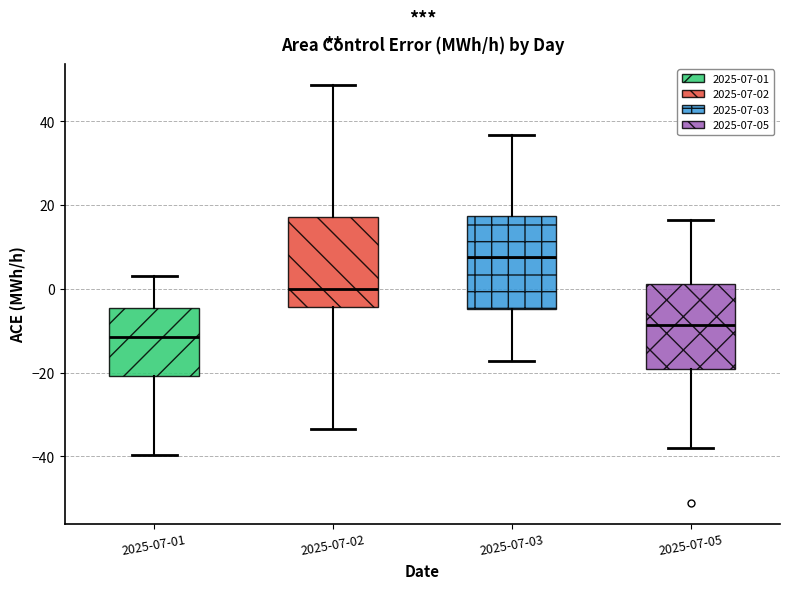

Reading left to right, read every box against the y-axis: the position of its median line, the range the box covers, and the ends of its whiskers. The values are not printed on the chart, so give them approximately, as read against the axis.

2025-07-01: median -12, box -20 to -4, whiskers -40 to 4
2025-07-02: median 0, box -4 to 18, whiskers -34 to 48
2025-07-03: median 8, box -4 to 18, whiskers -18 to 36
2025-07-05: median -8, box -20 to 2, whiskers -38 to 16